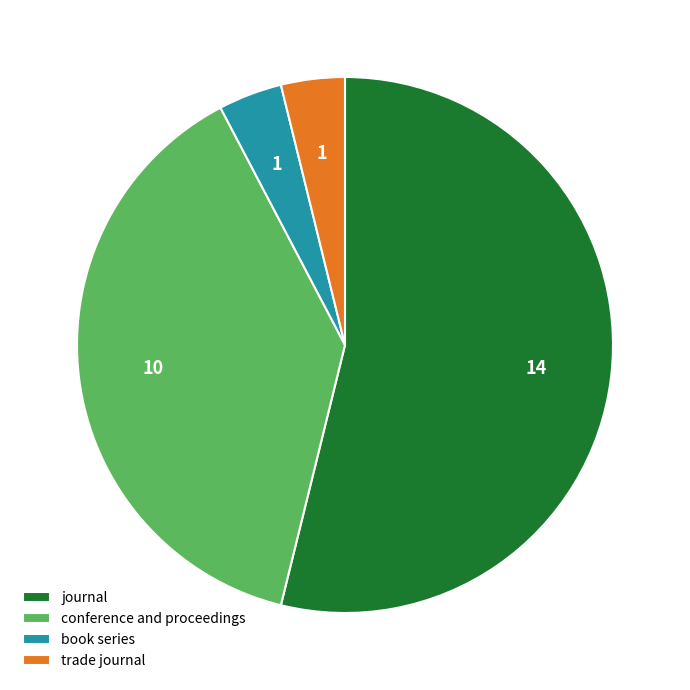

Is it true that conference and proceedings is 48% of the pie?

False